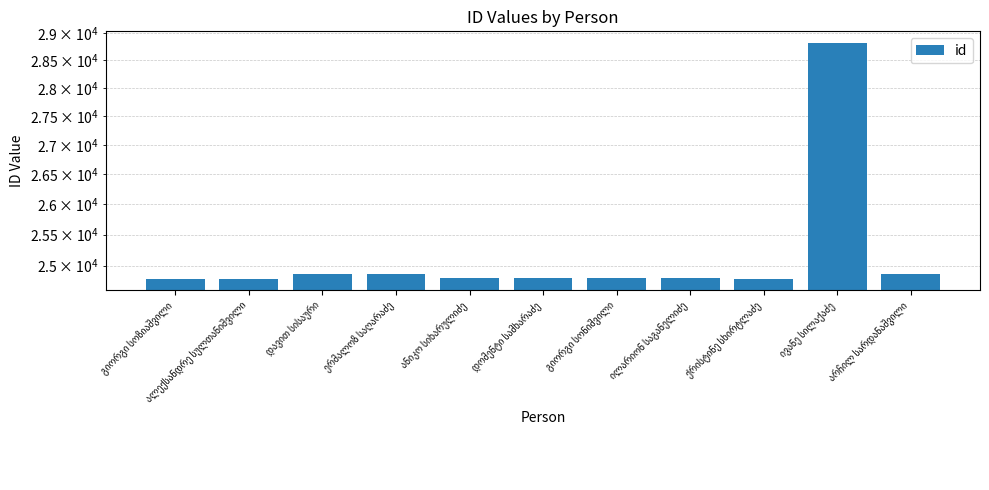

List the labels in order of value, smallest first.

ალექსანდრე სულთანიშვილი, გიორგი სოზიაშვილი, ქრისტინე სხირტლაძე, ილარიონ საგანელიძე, გიორგი სონიშვილი, დომენტი სამხარაძე, ანიკო სიხარულიძე, ერმალოზ საღარაძე, არჩილ სარდანაშვილი, დავით სისაური, ივანე სილაქაძე